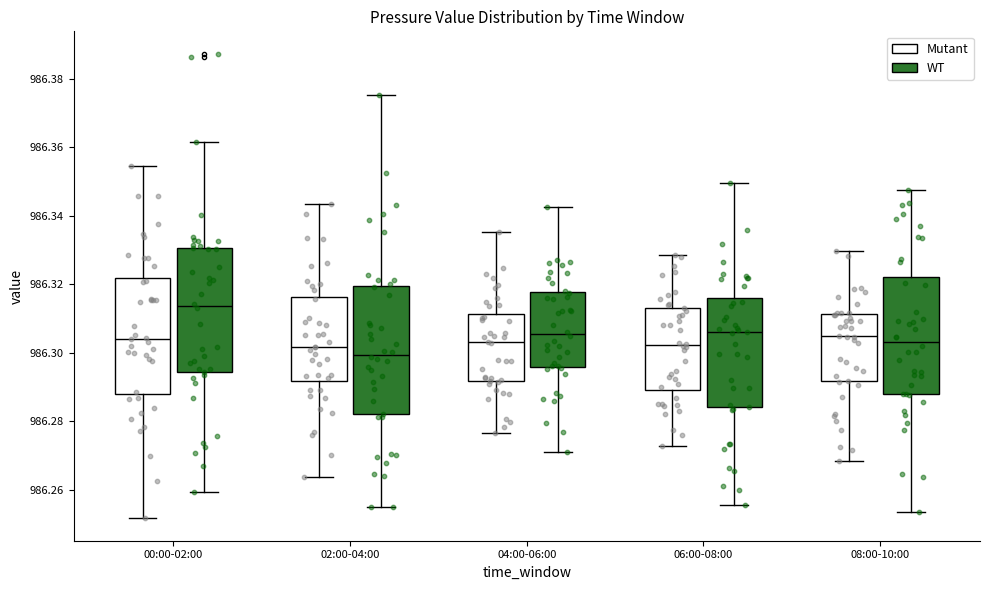

Where does the upper whisker of the box for 04:00-06:00 (Mutant) end on the y-axis? The values are not printed on the chart, so give them approximately, as read against the axis.

986.336